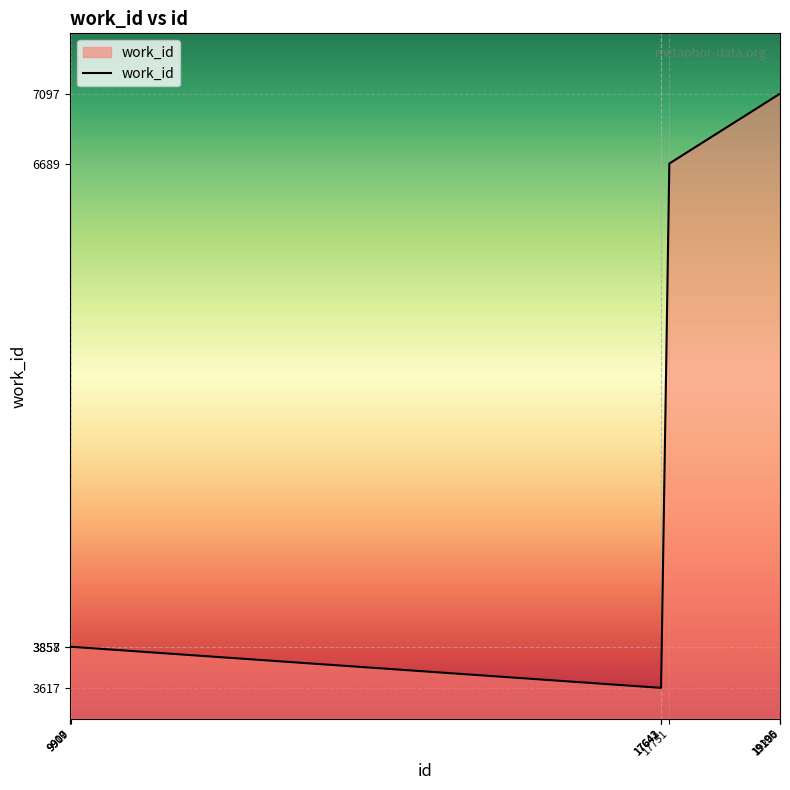

What is the difference between the maximum and minimum values?

3480